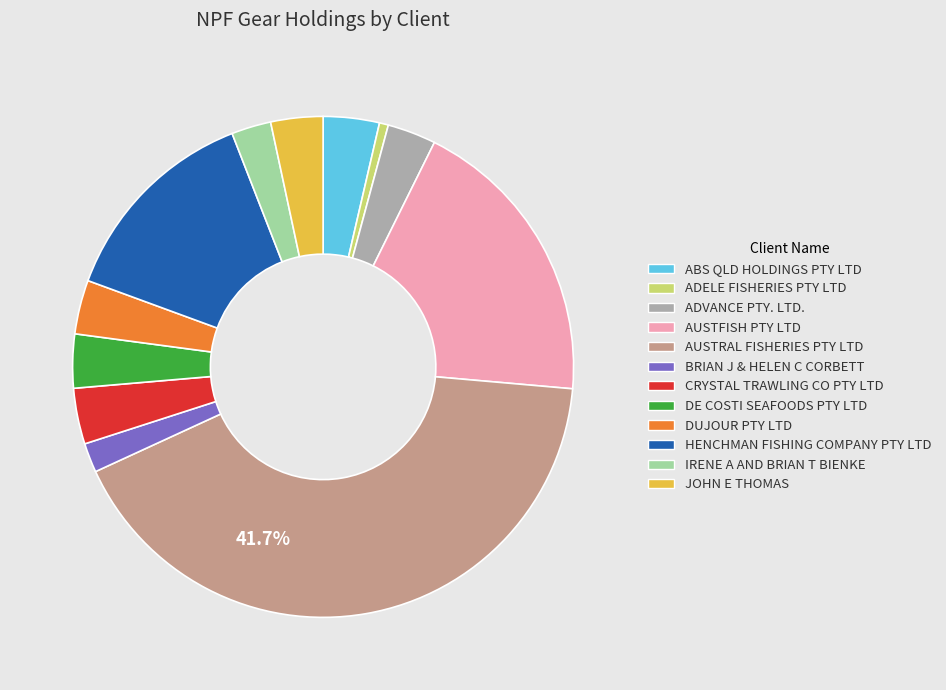

Between ADVANCE PTY. LTD. and AUSTRAL FISHERIES PTY LTD, which is larger?

AUSTRAL FISHERIES PTY LTD